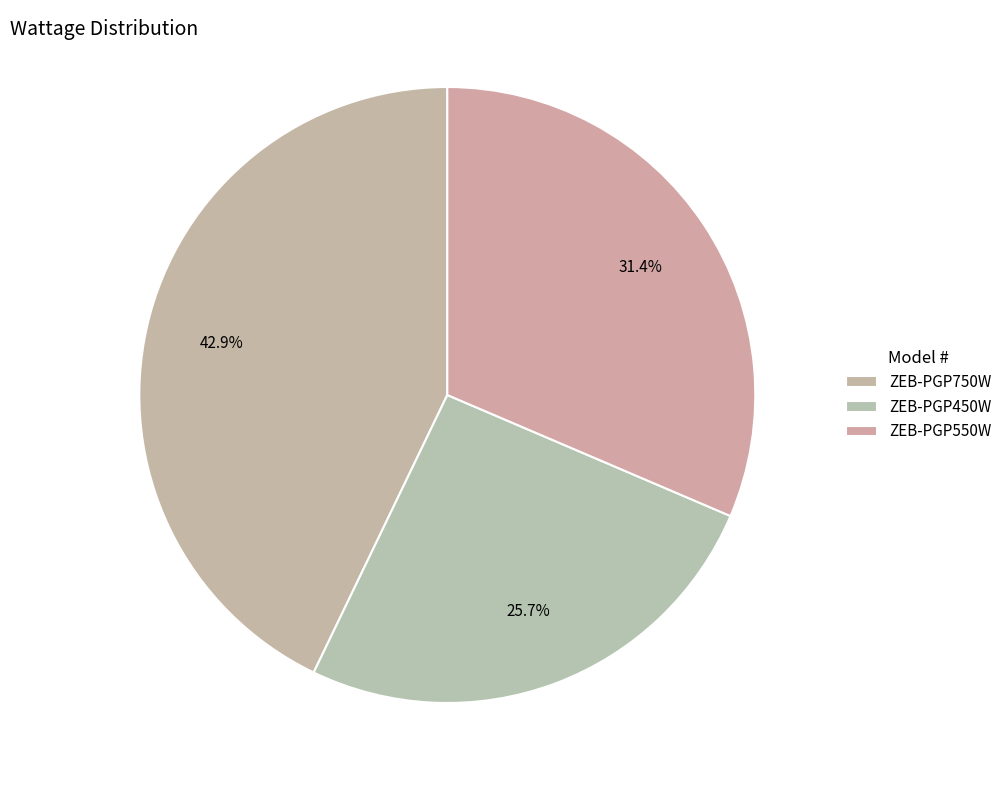

How many segments does this pie chart have?

3